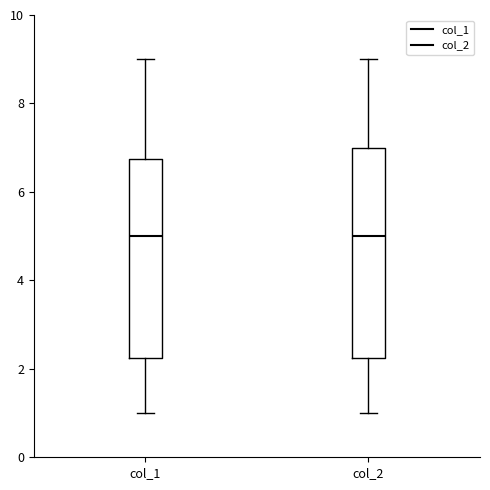

Reading left to right, read every box against the y-axis: the position of its median line, the range the box covers, and the ends of its whiskers. The values are not printed on the chart, so give them approximately, as read against the axis.

col_1: median 5.0, box 2.2 to 6.8, whiskers 1.0 to 9.0
col_2: median 5.0, box 2.2 to 7.0, whiskers 1.0 to 9.0